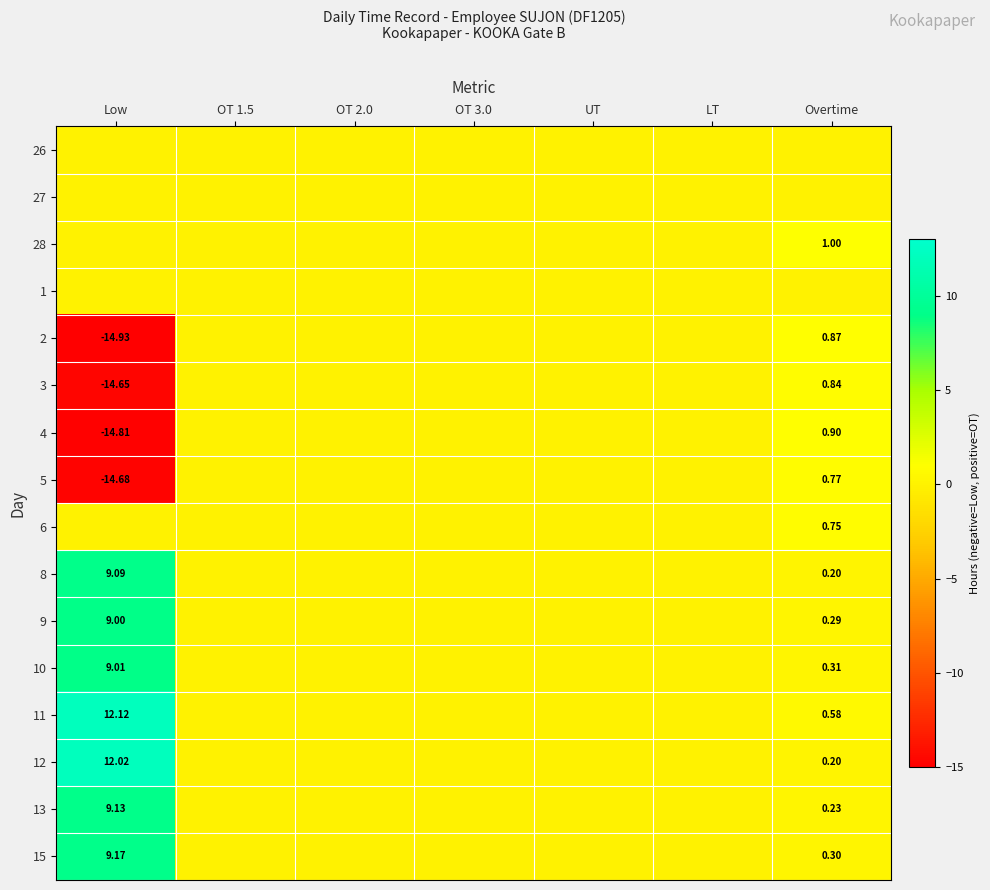

The value of 28 at OT 1.5 is -0.4. True or false?

False